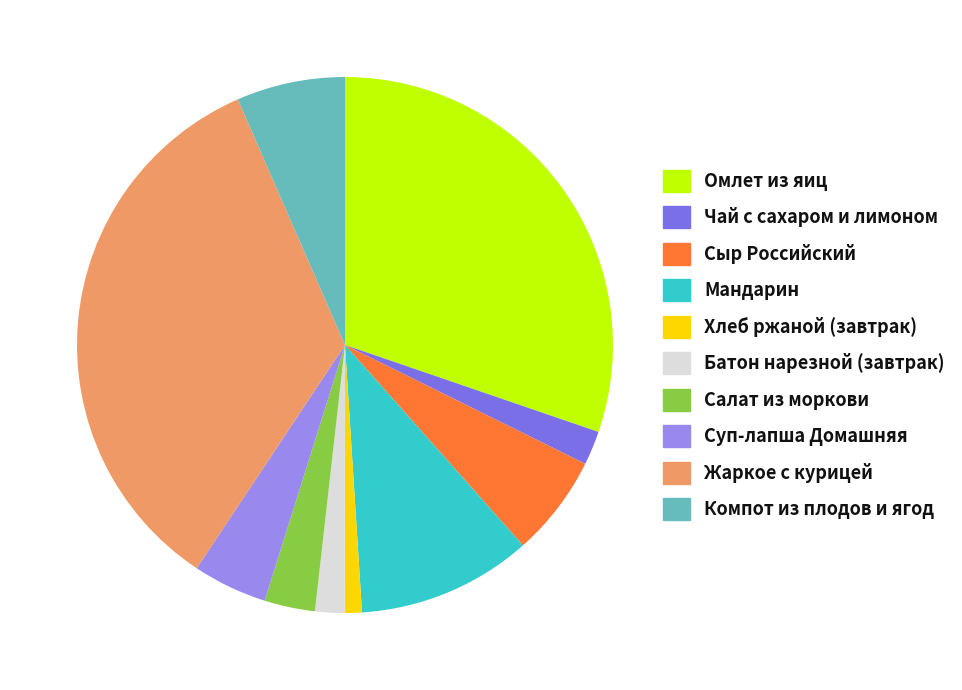

To the nearest percent, what is the difference between the largest and smallest slice percentages?

33%